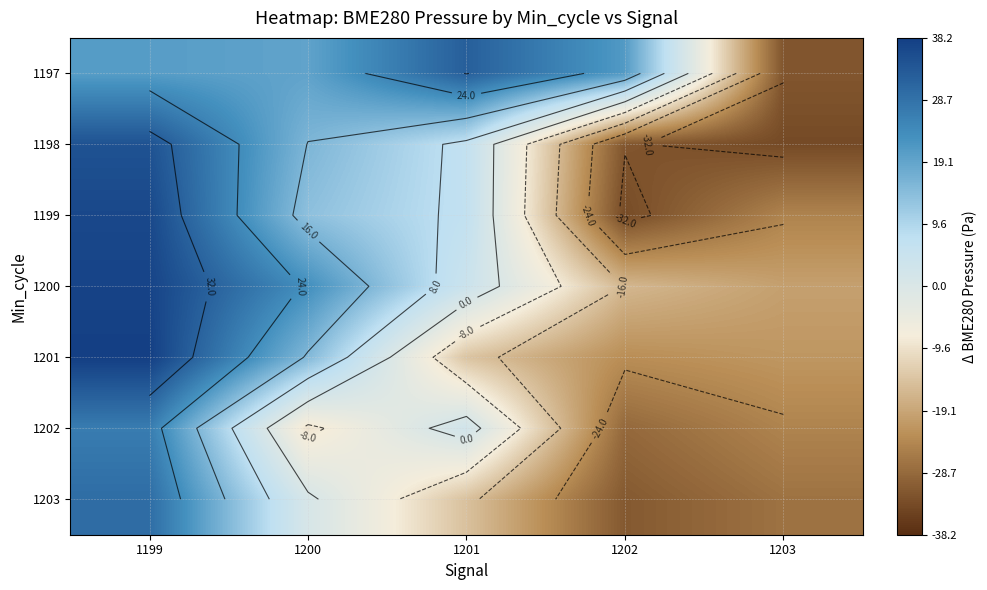

The value of 1201 at 1202 is -22.9. True or false?

True